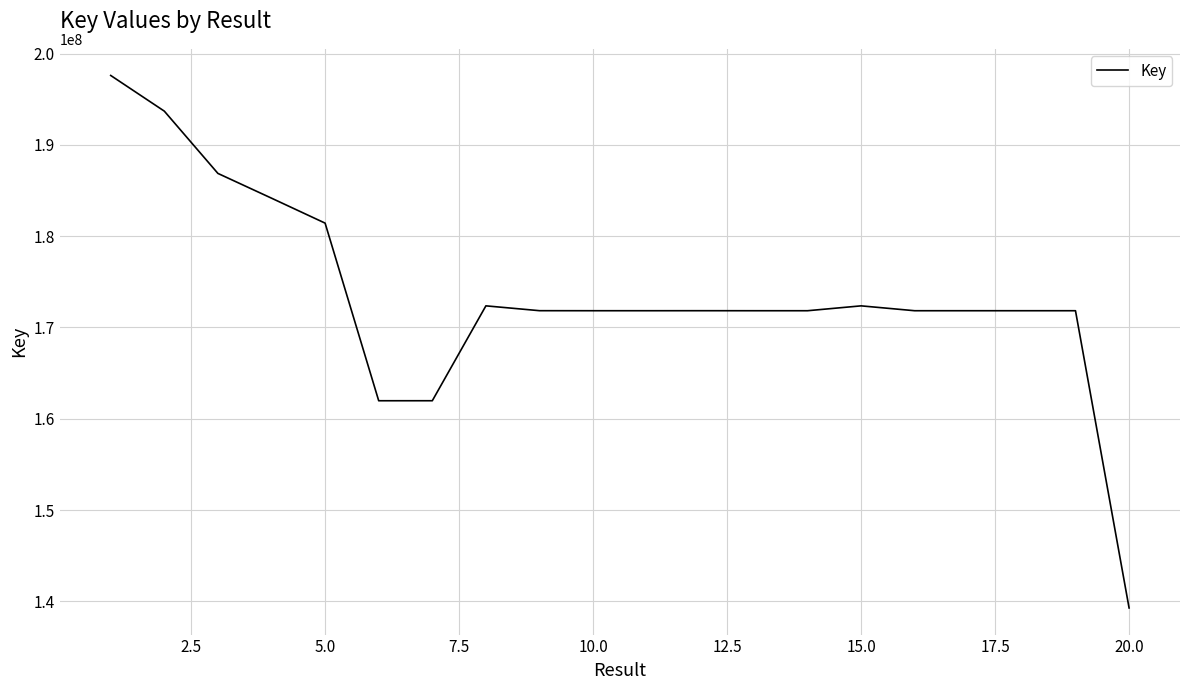

What is the difference between the maximum and minimum values?

58326197